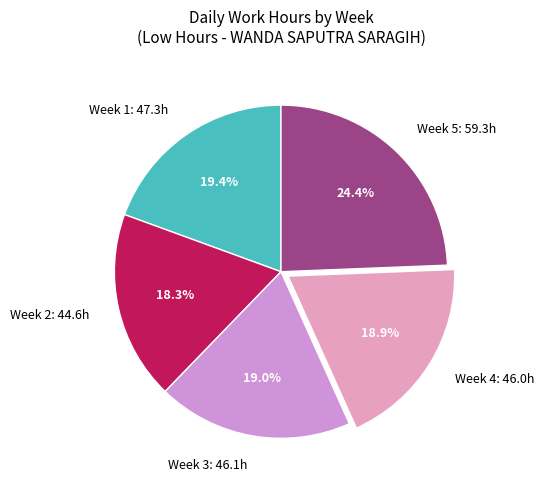

What is the total percentage of Week 2: 44.6h and Week 4: 46.0h?

37.2%